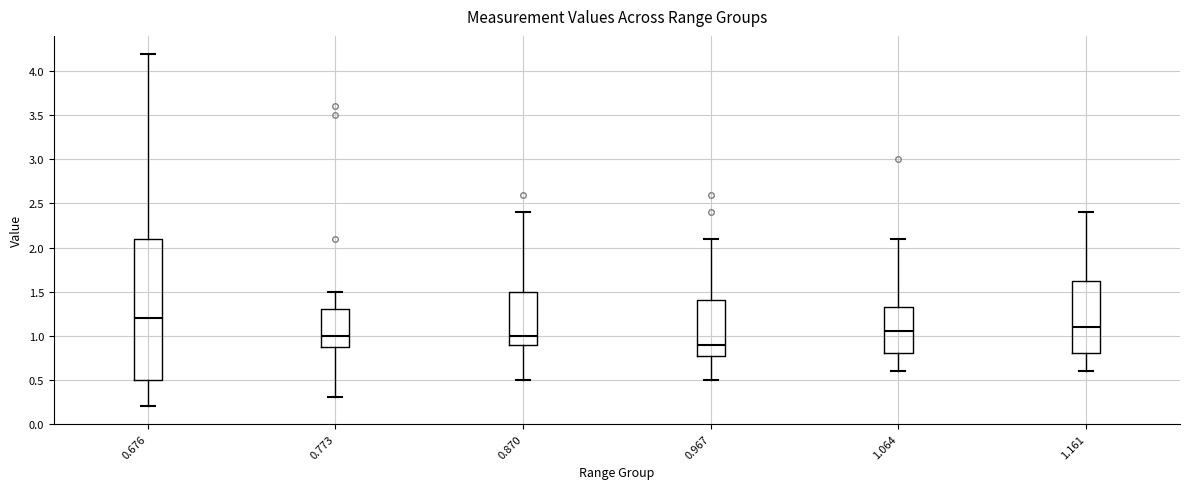

Reading left to right, read every box against the y-axis: the position of its median line, the range the box covers, and the ends of its whiskers. The values are not printed on the chart, so give them approximately, as read against the axis.

0.676: median 1.20, box 0.50 to 2.10, whiskers 0.20 to 4.20
0.773: median 1.00, box 0.90 to 1.30, whiskers 0.30 to 1.50
0.870: median 1.00, box 0.90 to 1.50, whiskers 0.50 to 2.40
0.967: median 0.90, box 0.80 to 1.40, whiskers 0.50 to 2.10
1.064: median 1.05, box 0.80 to 1.35, whiskers 0.60 to 2.10
1.161: median 1.10, box 0.80 to 1.65, whiskers 0.60 to 2.40